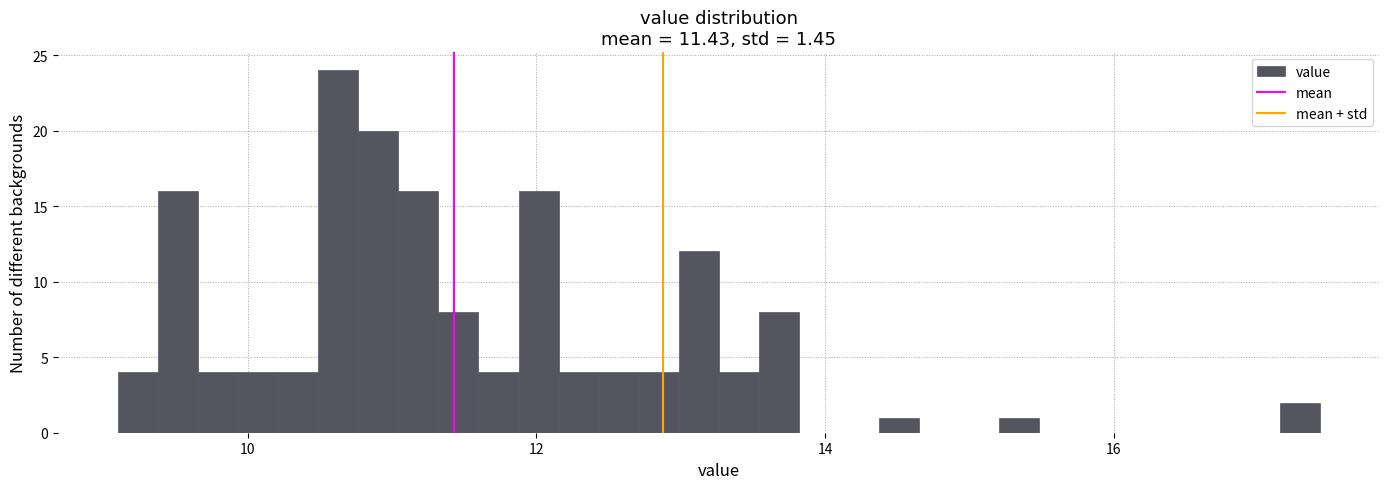

Read against the x-axis, roughly where is the centre of the tallest bar?

10.6